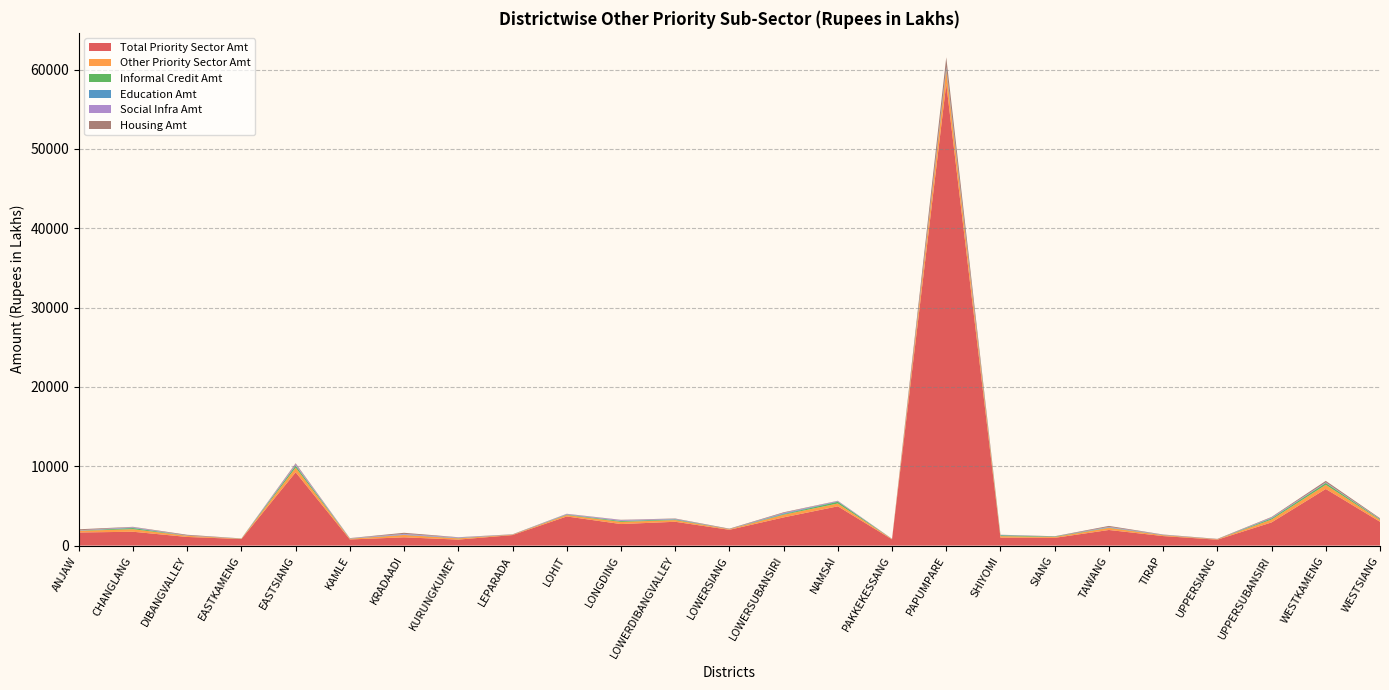

Reading right to left, what are all the values shown in this chart?

Total Priority Sector Amt: WESTSIANG=3002.5	WESTKAMENG=7137.7	UPPERSUBANSIRI=2922.9	UPPERSIANG=743.4	TIRAP=1200.2	TAWANG=1967.5	SIANG=974.8	SHIYOMI=1004.5	PAPUMPARE=58223.5	PAKKEKESSANG=781.1	NAMSAI=4950.8	LOWERSUBANSIRI=3553.7	LOWERSIANG=1989.2	LOWERDIBANGVALLEY=3002.6	LONGDING=2715.4	LOHIT=3670.9	LEPARADA=1326.1	KURUNGKUMEY=754.2	KRADAADI=1042.0	KAMLE=772.6	EASTSIANG=9240.8	EASTKAMENG=823.8	DIBANGVALLEY=1088.5	CHANGLANG=1745.3	ANJAW=1651.5
Other Priority Sector Amt: WESTSIANG=227.2	WESTKAMENG=522.4	UPPERSUBANSIRI=359.6	UPPERSIANG=52.1	TIRAP=106.2	TAWANG=267.0	SIANG=107.2	SHIYOMI=186.0	PAPUMPARE=1713.5	PAKKEKESSANG=42.1	NAMSAI=357.7	LOWERSUBANSIRI=336.6	LOWERSIANG=75.0	LOWERDIBANGVALLEY=213.5	LONGDING=272.2	LOHIT=177.8	LEPARADA=50.0	KURUNGKUMEY=154.5	KRADAADI=299.4	KAMLE=88.6	EASTSIANG=589.4	EASTKAMENG=42.5	DIBANGVALLEY=143.8	CHANGLANG=320.2	ANJAW=208.3
Informal Credit Amt: WESTSIANG=77.2	WESTKAMENG=230.0	UPPERSUBANSIRI=140.0	UPPERSIANG=0.0	TIRAP=16.5	TAWANG=36.0	SIANG=48.0	SHIYOMI=103.0	PAPUMPARE=63.3	PAKKEKESSANG=2.0	NAMSAI=214.0	LOWERSUBANSIRI=80.0	LOWERSIANG=1.4	LOWERDIBANGVALLEY=70.0	LONGDING=104.1	LOHIT=50.0	LEPARADA=0.0	KURUNGKUMEY=30.1	KRADAADI=0.0	KAMLE=20.0	EASTSIANG=250.0	EASTKAMENG=14.0	DIBANGVALLEY=12.0	CHANGLANG=142.0	ANJAW=24.0
Education Amt: WESTSIANG=31.0	WESTKAMENG=16.0	UPPERSUBANSIRI=56.0	UPPERSIANG=6.0	TIRAP=24.0	TAWANG=32.0	SIANG=15.8	SHIYOMI=42.5	PAPUMPARE=240.0	PAKKEKESSANG=8.0	NAMSAI=48.0	LOWERSUBANSIRI=80.0	LOWERSIANG=11.0	LOWERDIBANGVALLEY=40.0	LONGDING=24.0	LOHIT=24.0	LEPARADA=18.0	KURUNGKUMEY=24.0	KRADAADI=56.0	KAMLE=16.0	EASTSIANG=40.0	EASTKAMENG=8.0	DIBANGVALLEY=8.0	CHANGLANG=48.0	ANJAW=8.0
Social Infra Amt: WESTSIANG=14.0	WESTKAMENG=72.0	UPPERSUBANSIRI=68.0	UPPERSIANG=0.0	TIRAP=24.5	TAWANG=60.0	SIANG=1.6	SHIYOMI=19.8	PAPUMPARE=94.0	PAKKEKESSANG=8.0	NAMSAI=52.0	LOWERSUBANSIRI=72.0	LOWERSIANG=4.6	LOWERDIBANGVALLEY=44.0	LONGDING=108.0	LOHIT=60.0	LEPARADA=0.0	KURUNGKUMEY=64.0	KRADAADI=80.0	KAMLE=28.0	EASTSIANG=172.0	EASTKAMENG=8.0	DIBANGVALLEY=25.6	CHANGLANG=72.0	ANJAW=35.2
Housing Amt: WESTSIANG=100.0	WESTKAMENG=182.4	UPPERSUBANSIRI=67.2	UPPERSIANG=46.1	TIRAP=28.8	TAWANG=118.4	SIANG=33.6	SHIYOMI=13.9	PAPUMPARE=1230.0	PAKKEKESSANG=19.2	NAMSAI=28.8	LOWERSUBANSIRI=76.8	LOWERSIANG=57.0	LOWERDIBANGVALLEY=48.0	LONGDING=28.7	LOHIT=28.8	LEPARADA=32.0	KURUNGKUMEY=28.8	KRADAADI=137.2	KAMLE=19.2	EASTSIANG=86.4	EASTKAMENG=9.6	DIBANGVALLEY=88.0	CHANGLANG=38.4	ANJAW=128.0